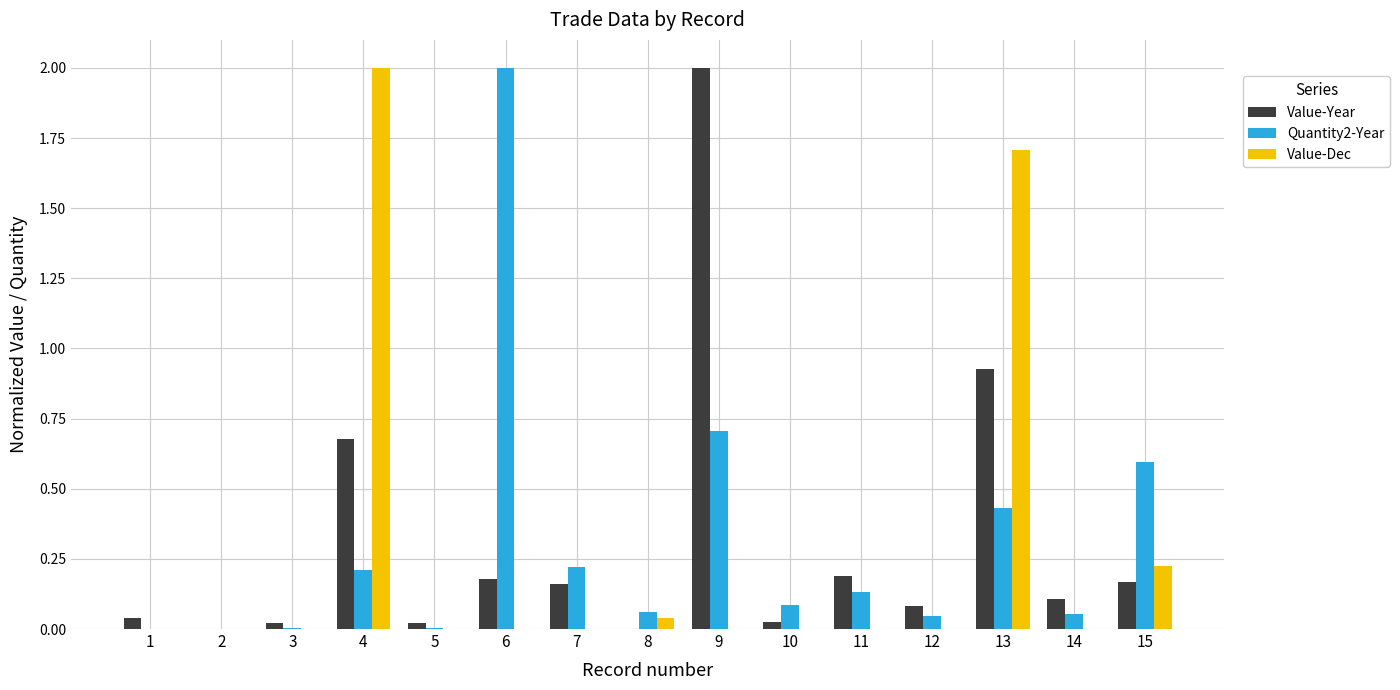

The Value-Year series shows 0.0 at 5. True or false?

True